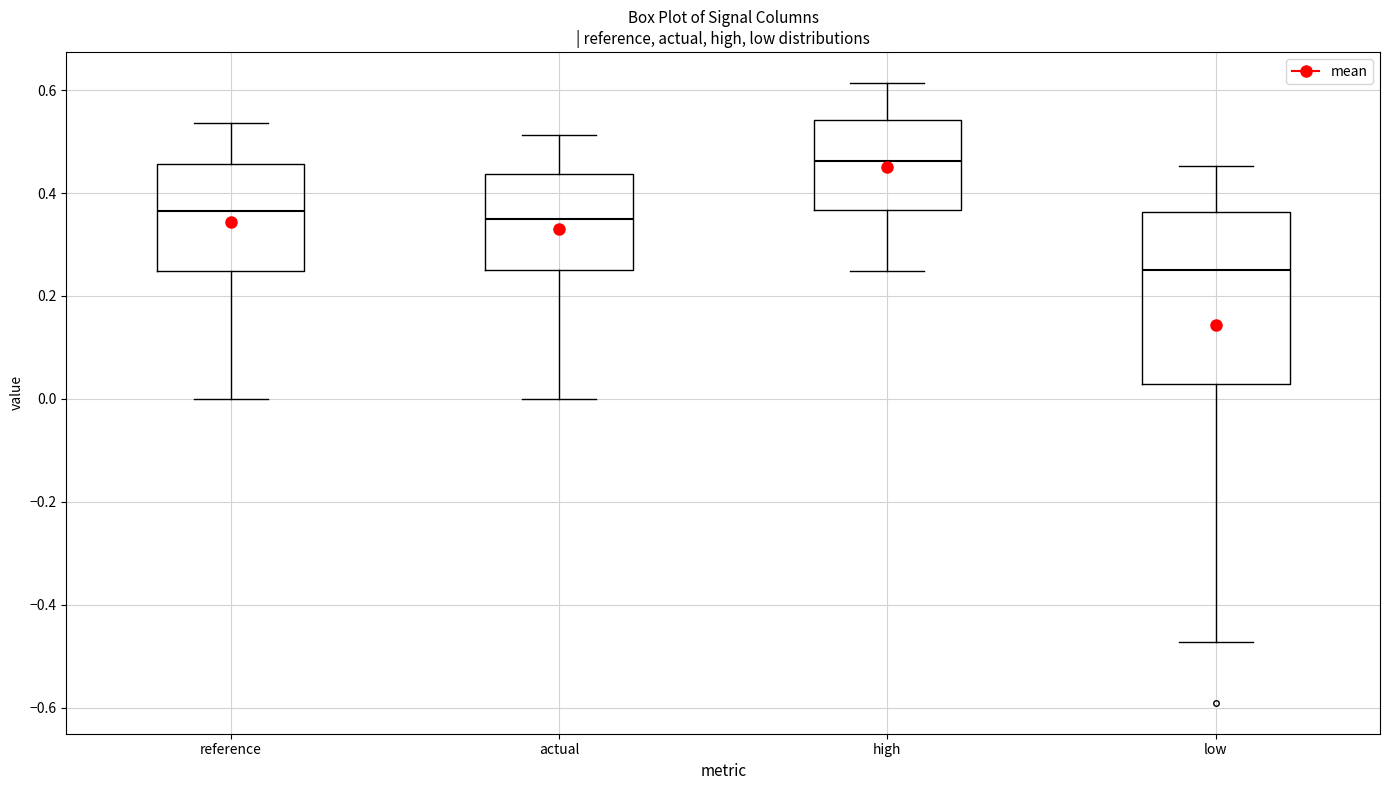

Reading left to right, read every box against the y-axis: the position of its median line, the range the box covers, and the ends of its whiskers. The values are not printed on the chart, so give them approximately, as read against the axis.

reference: median 0.36, box 0.24 to 0.46, whiskers 0.00 to 0.54
actual: median 0.34, box 0.26 to 0.44, whiskers 0.00 to 0.52
high: median 0.46, box 0.36 to 0.54, whiskers 0.24 to 0.62
low: median 0.24, box 0.02 to 0.36, whiskers -0.48 to 0.46